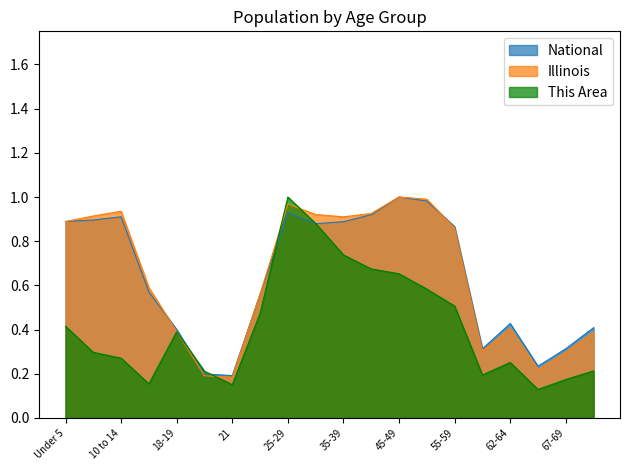

The This Area series shows 0.0 at 67-69. True or false?

False